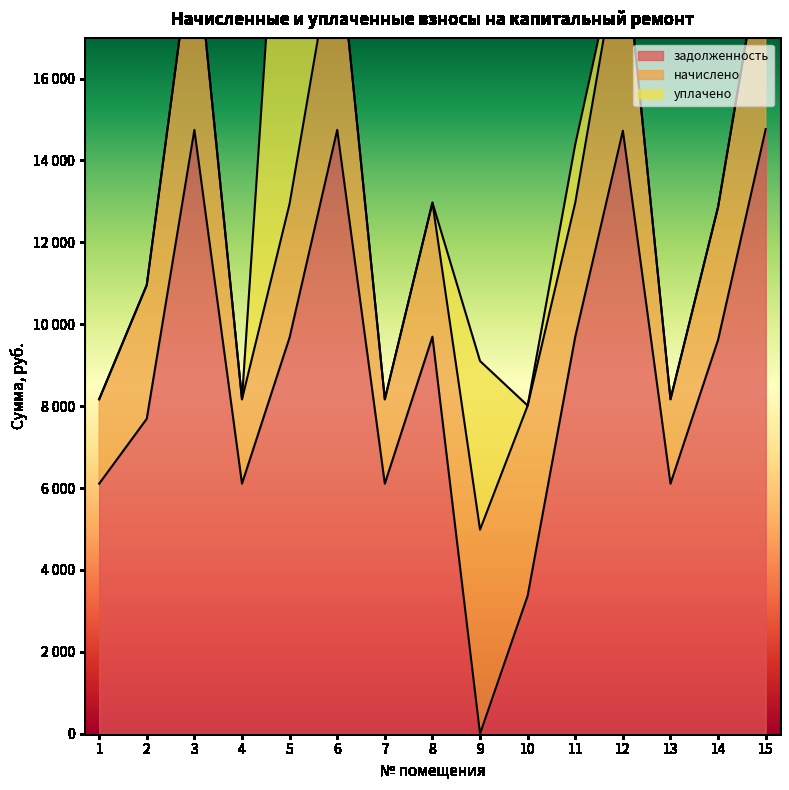

At 6, list the series in order from largest to smallest.

задолженность, начислено, уплачено